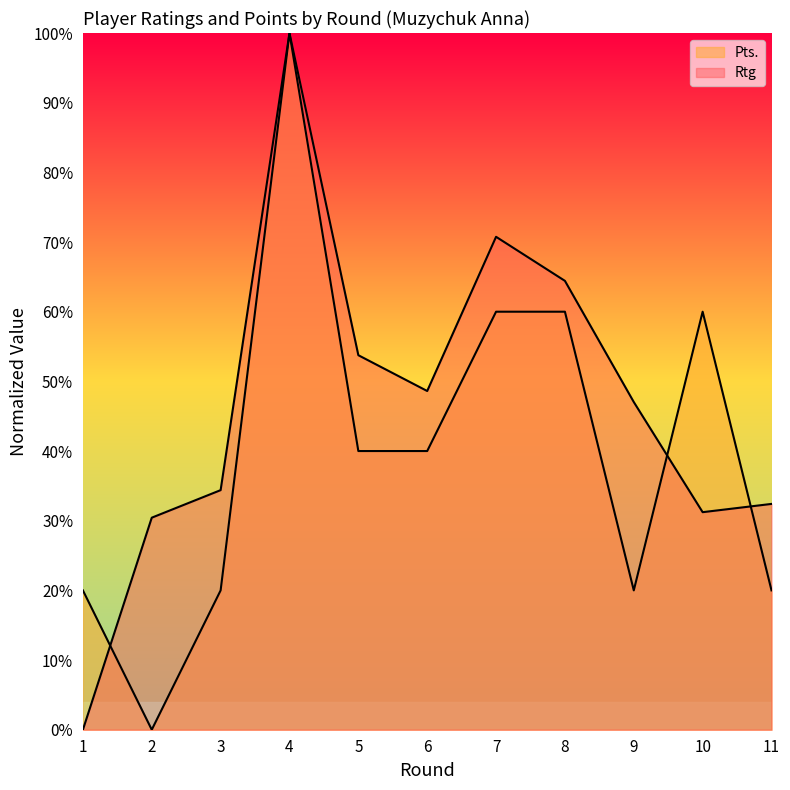

Does the chart display data point markers on the line(s)?

No